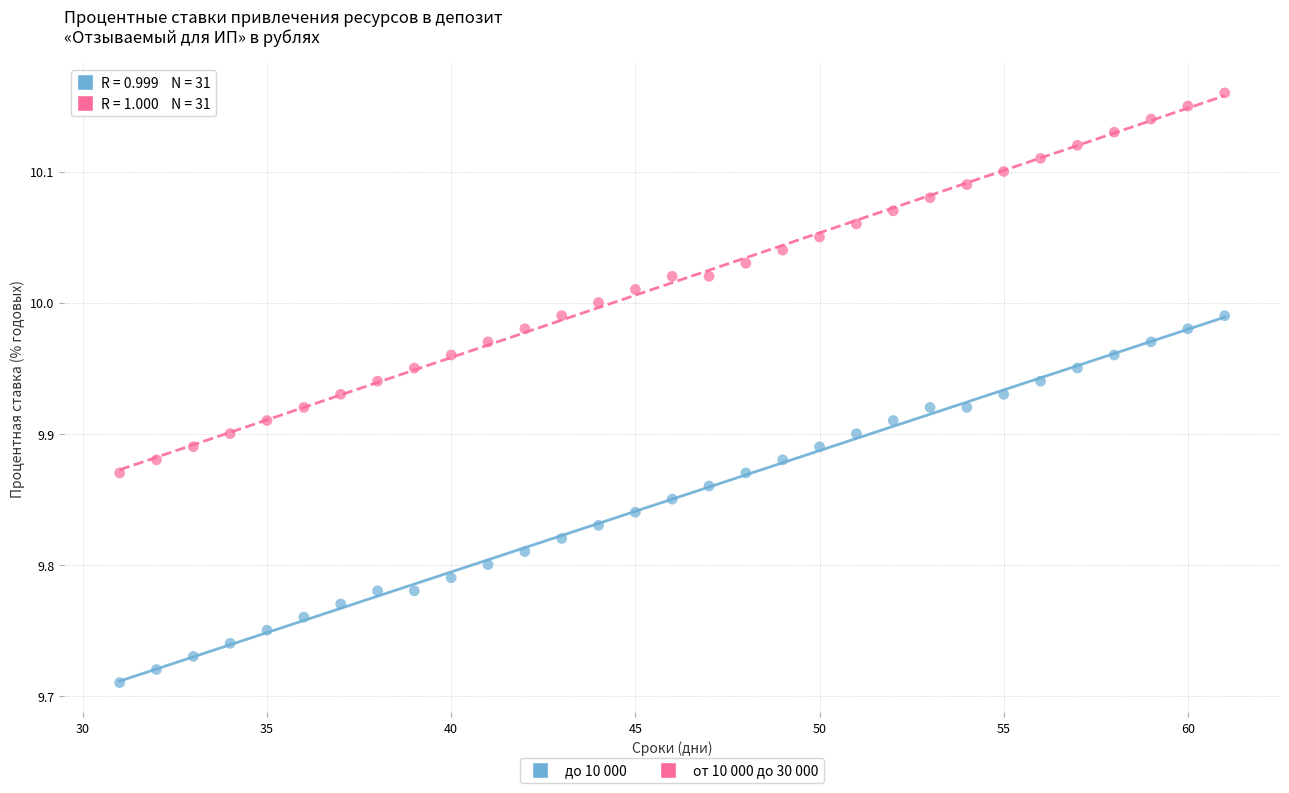

Which series has the widest spread of Y values?

от 10 000 до 30 000